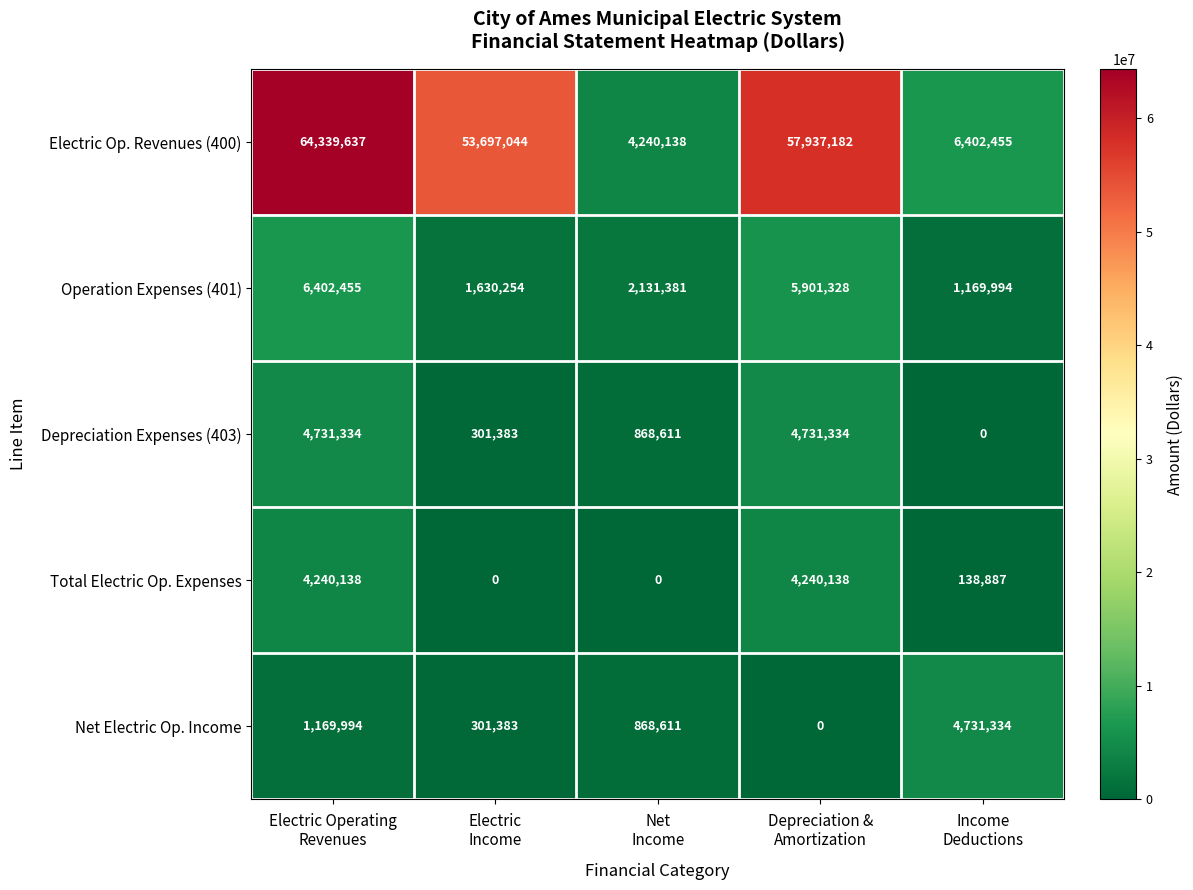

Reading right to left, what are all the values shown in this chart?

Electric Op. Revenues (400): 6402455	57937182	4240138	53697044	64339637
Operation Expenses (401): 1169994	5901328	2131381	1630254	6402455
Depreciation Expenses (403): 0	4731334	868611	301383	4731334
Total Electric Op. Expenses: 138887	4240138	0	0	4240138
Net Electric Op. Income: 4731334	0	868611	301383	1169994